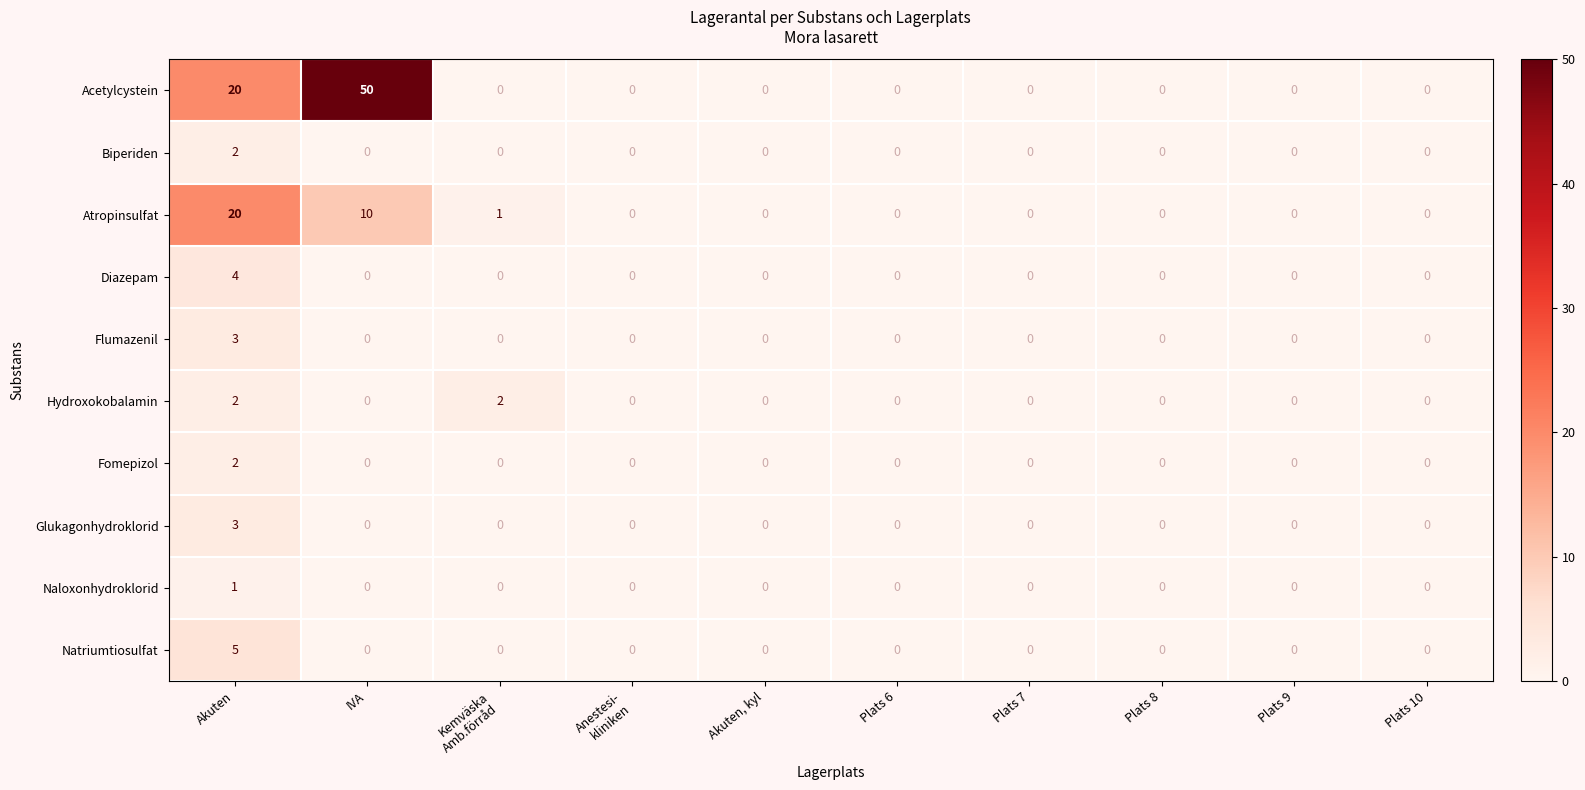

What is the difference between the maximum and minimum values in the Diazepam series?

4